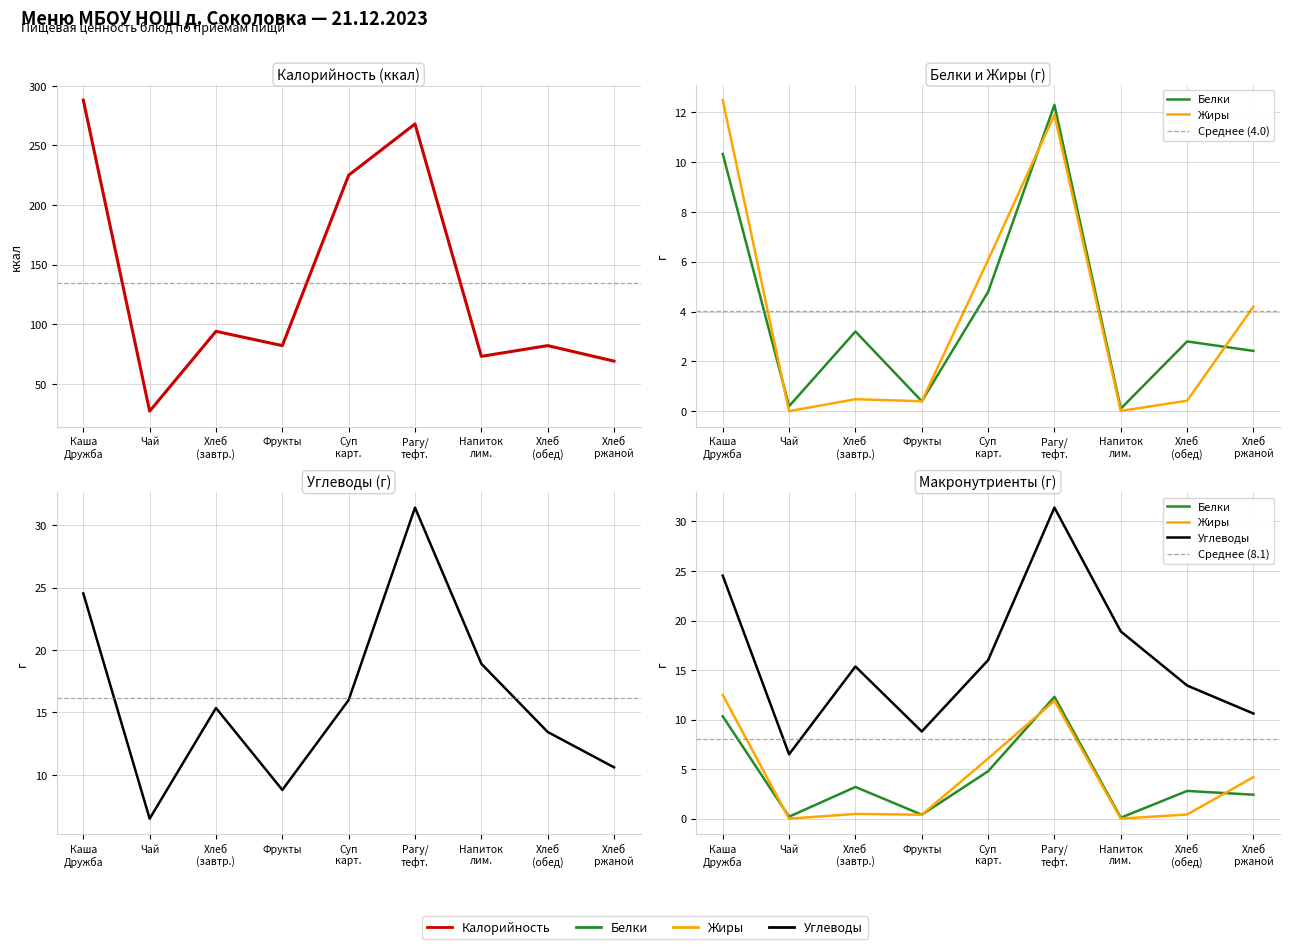

Which series has the widest spread of values?

Калорийность